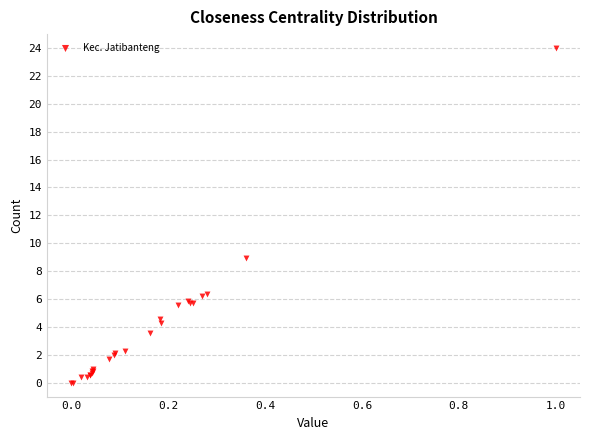

What Y value in the scatter plot is closest to 12?

8.9